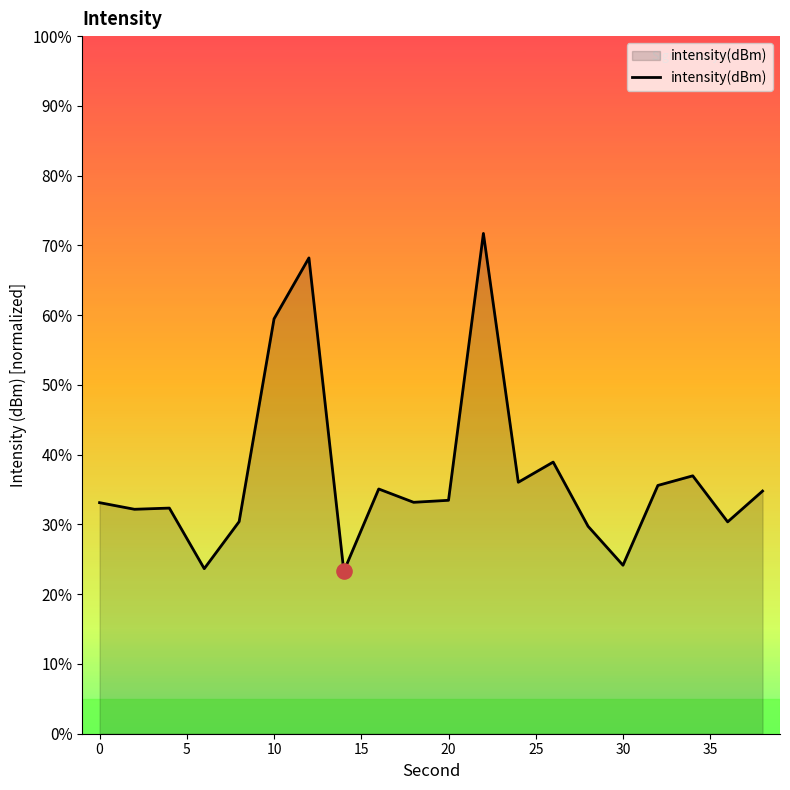

What is the smallest value displayed?

23.3